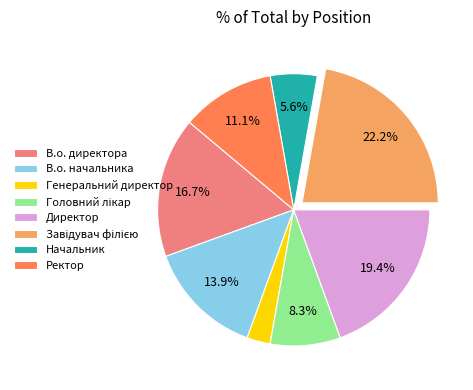

Is it true that Начальник is 6% of the pie?

True